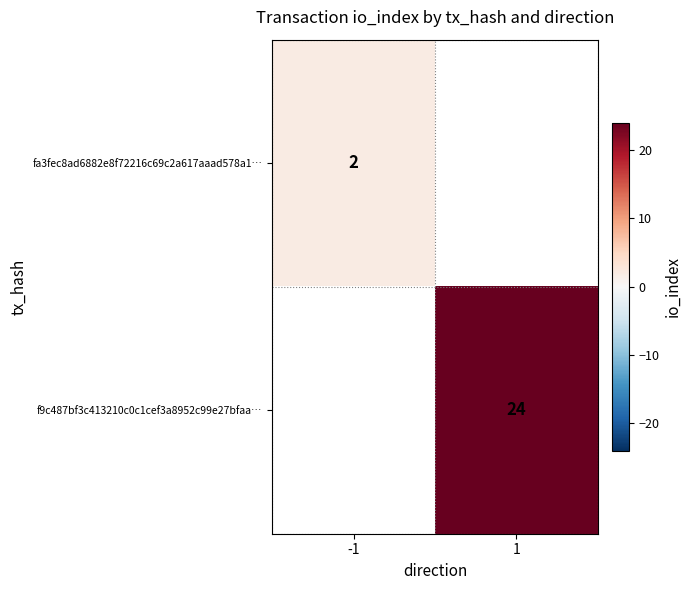

The value of f9c487bf3c413210c0c1cef3a8952c99e27bfaa… at 1 is 42. True or false?

False